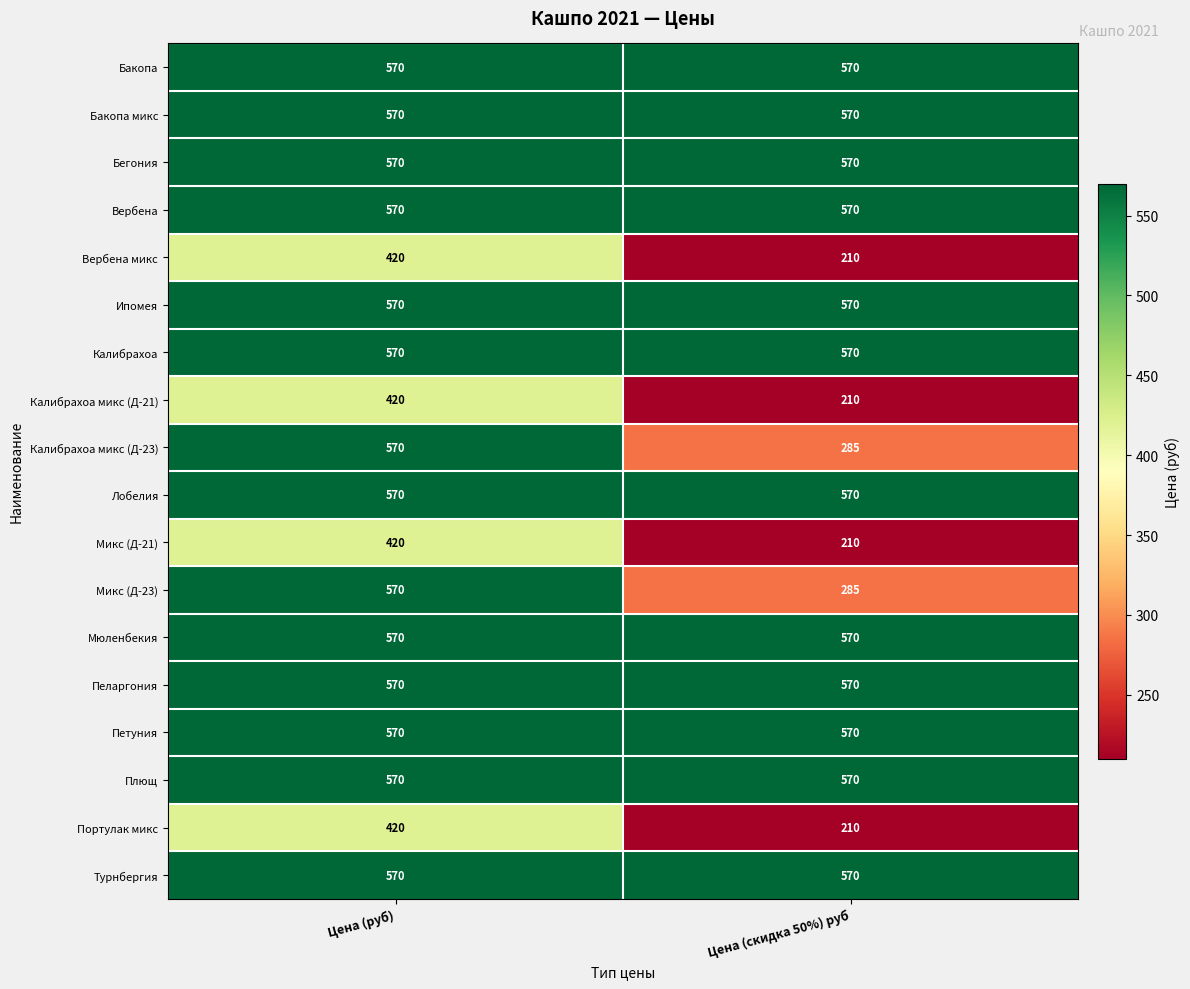

What is the approximate value of Вербена at Цена (скидка 50%) руб?

570